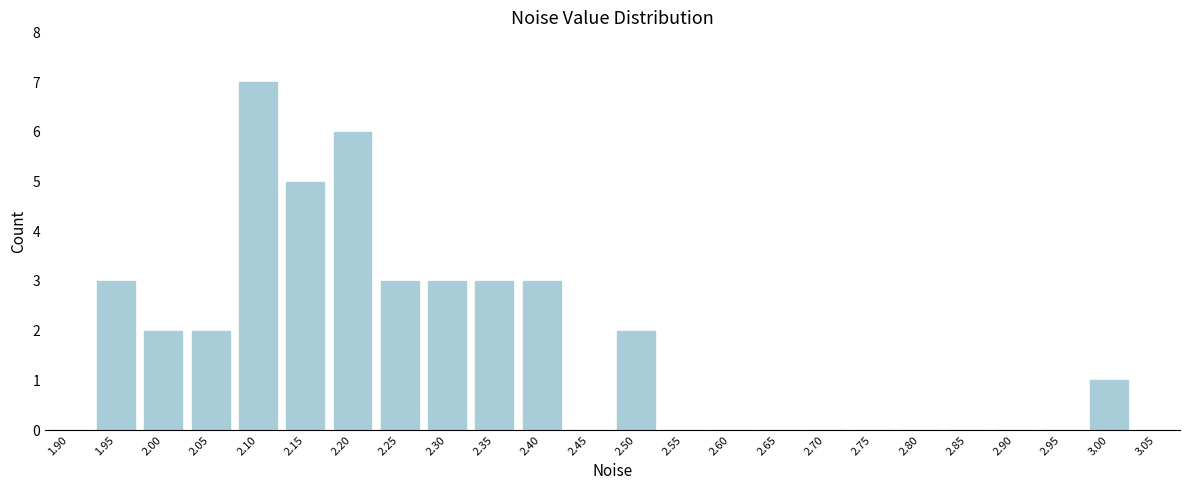

Reading left to right, transcribe all the data shown in this chart.

1.90=0	1.95=3	2.00=2	2.05=2	2.10=7	2.15=5	2.20=6	2.25=3	2.30=3	2.35=3	2.40=3	2.45=0	2.50=2	2.55=0	2.60=0	2.65=0	2.70=0	2.75=0	2.80=0	2.85=0	2.90=0	2.95=0	3.00=1	3.05=0